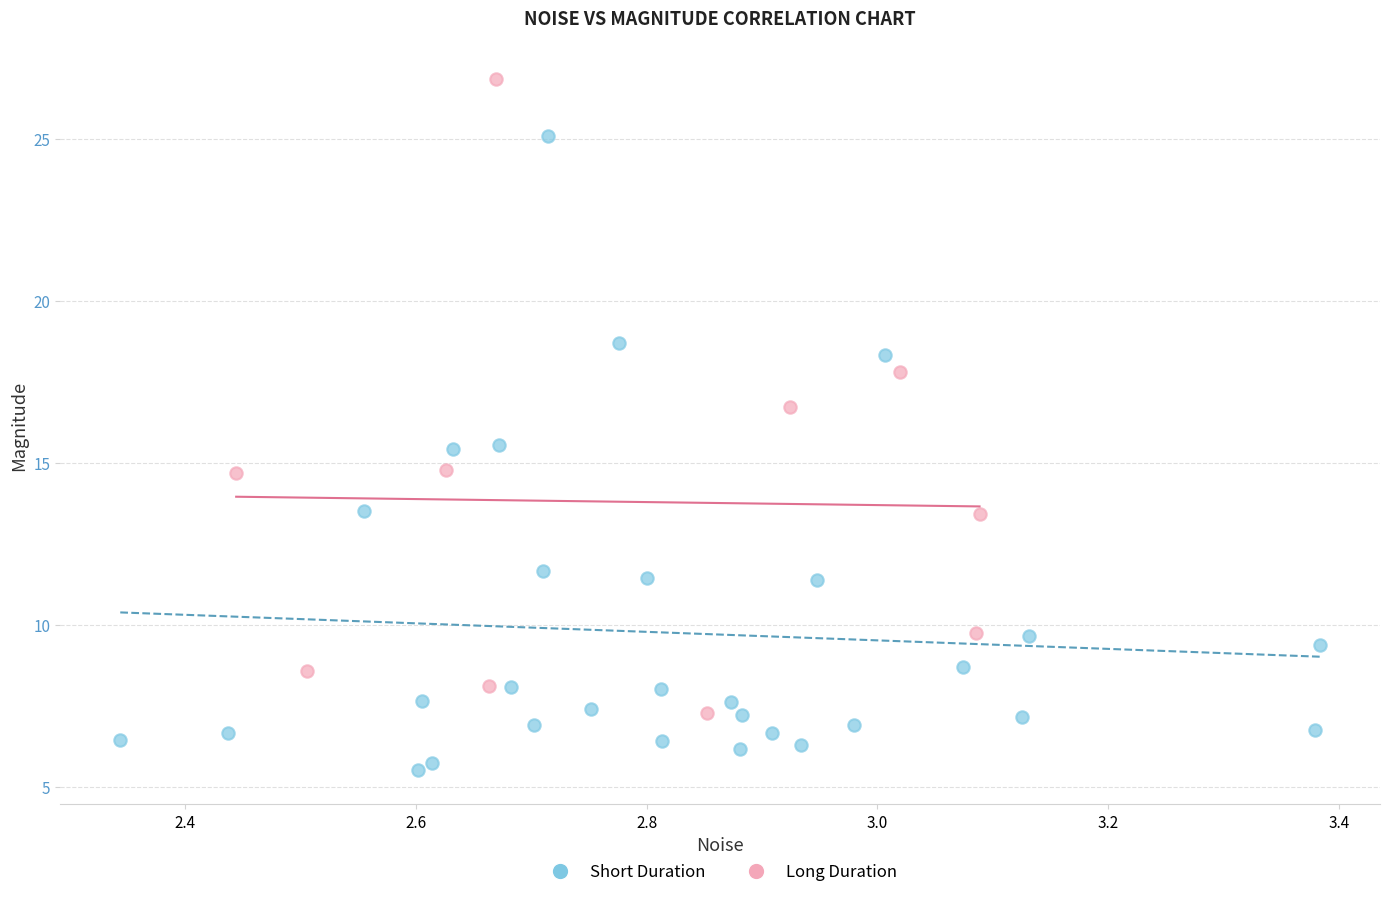

Which series contains the highest Y value?

Long Duration